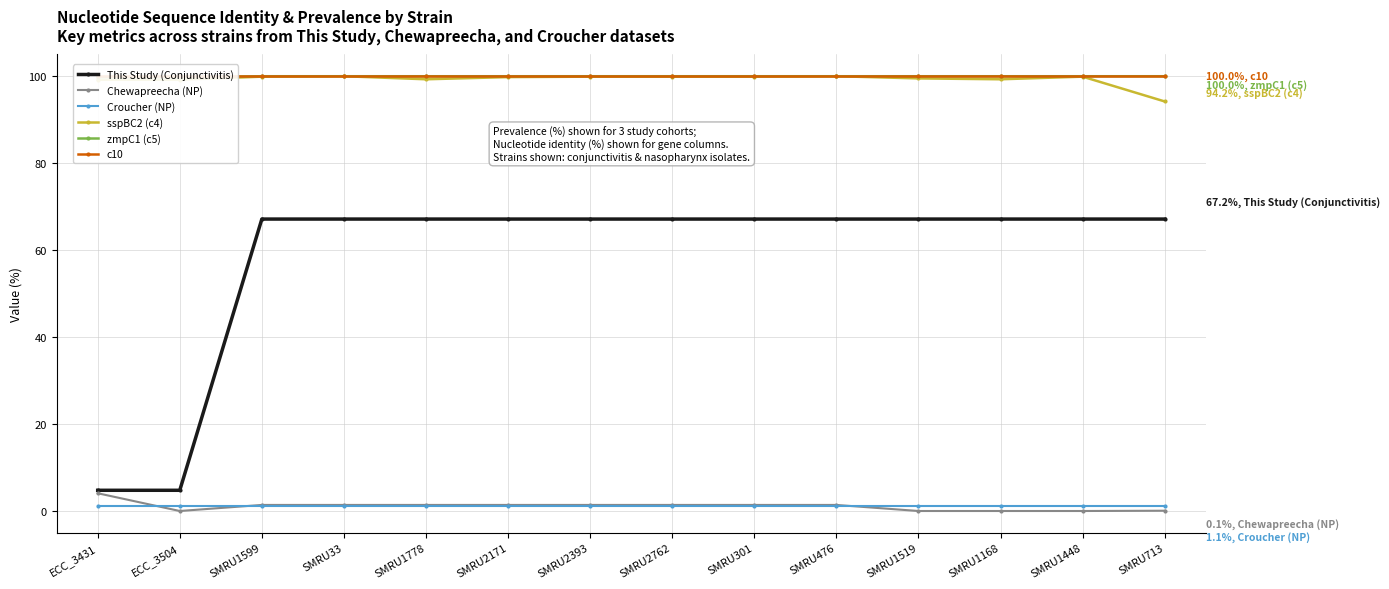

At how many categories does at least one series exceed 41?

14